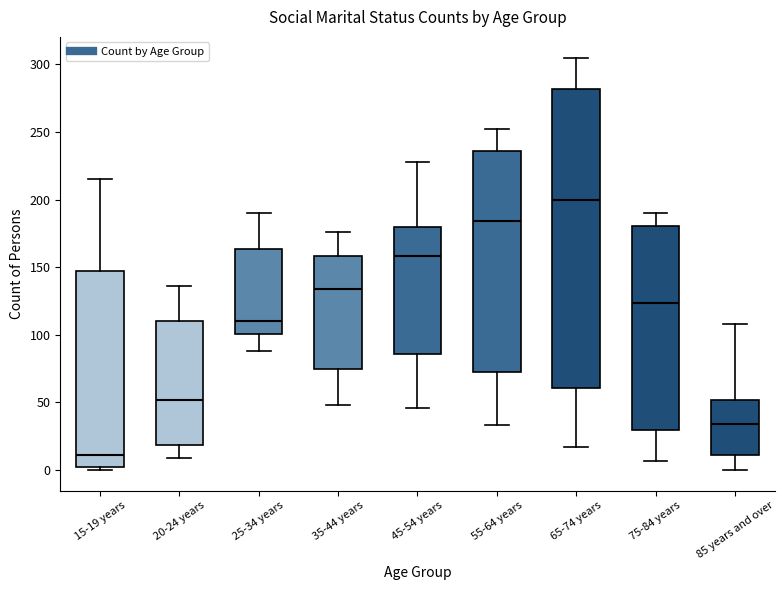

Which box is the tallest, from its lower edge to its upper edge?

65-74 years